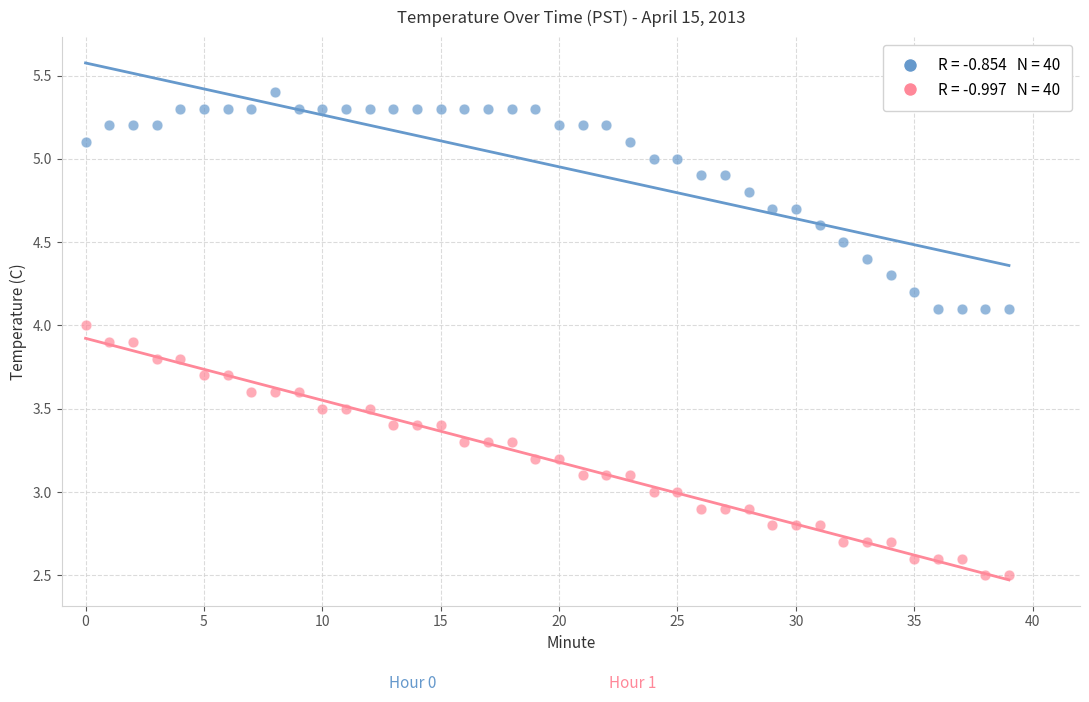

Across all data points, what is the range of Y values (max minus min)?

2.9